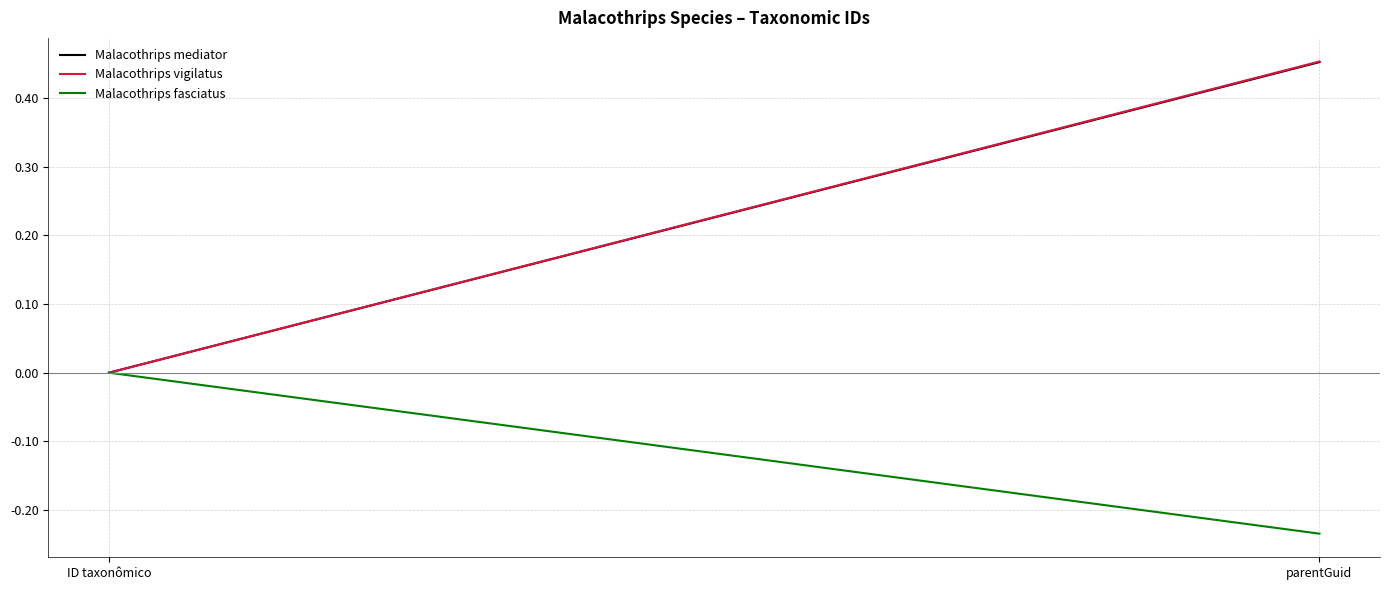

What is the total value across all series at parentGuid?

0.7